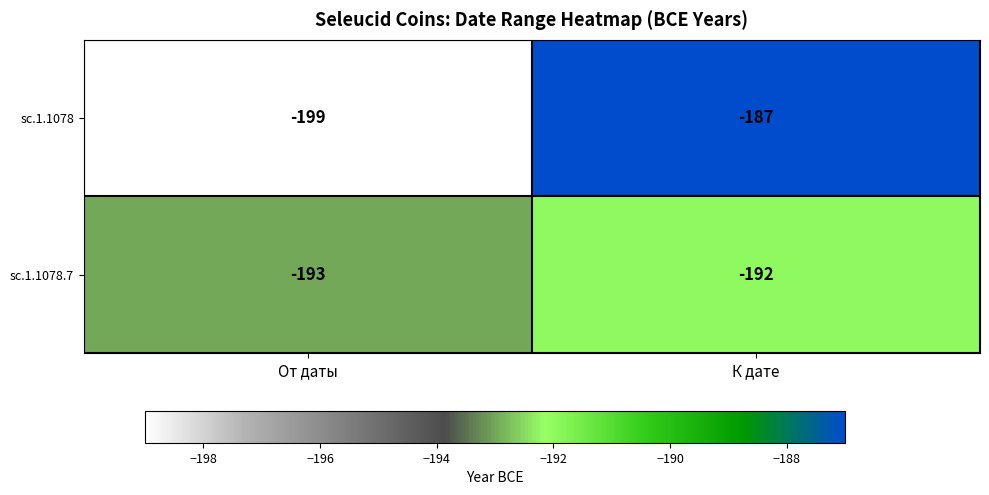

How many distinct data groups are displayed?

2